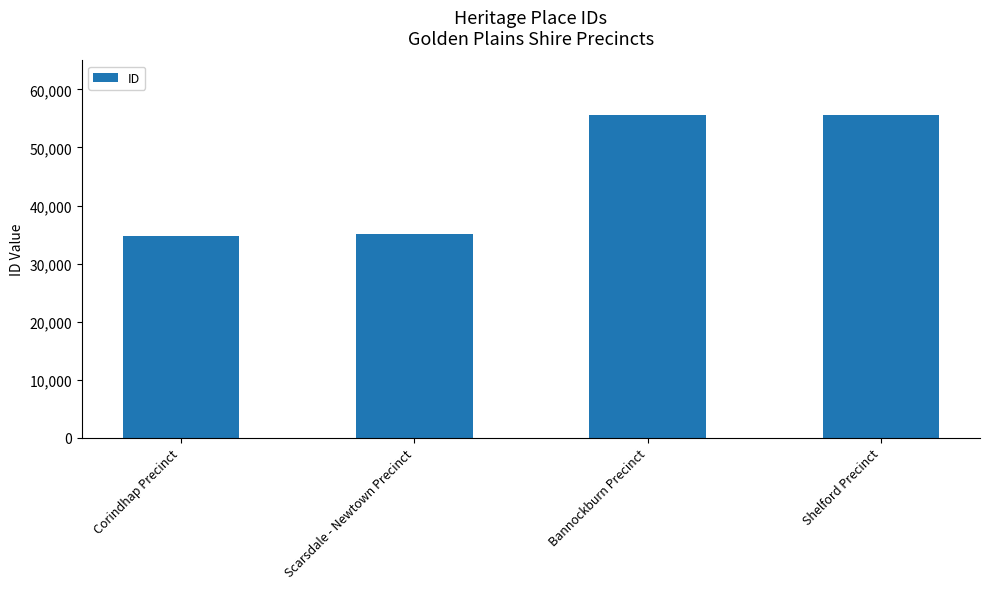

What is the difference between the values at Scarsdale - Newtown Precinct and Corindhap Precinct?

281